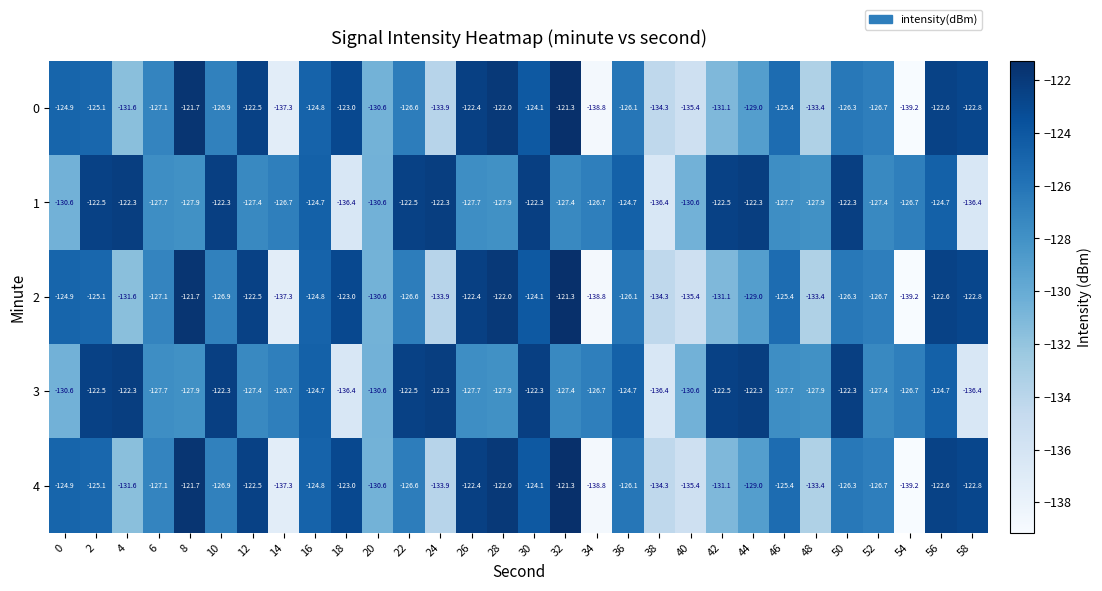

True or false: 4 has a value of -75.9 at 40.

False